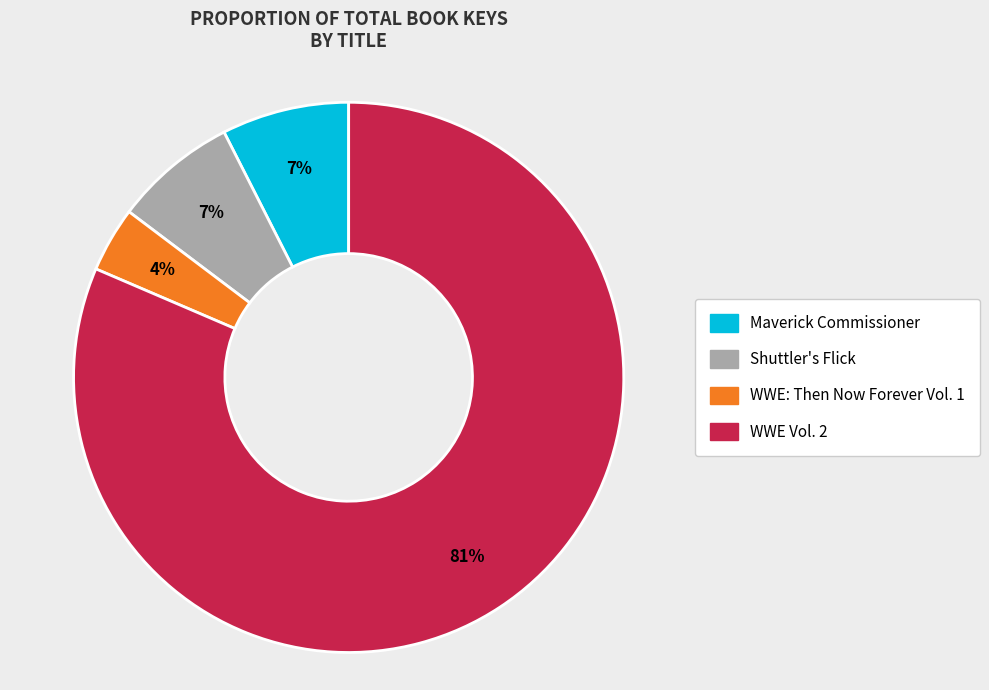

Which slice represents more than half of the pie?

WWE Vol. 2